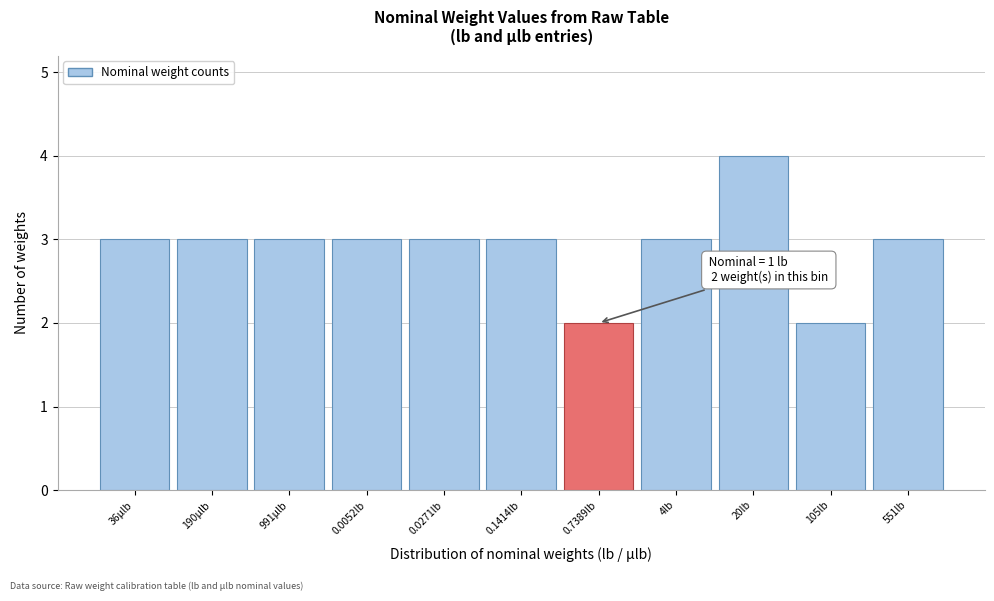

Reading right to left, list all the values displayed in this chart.

3	2	4	3	2	3	3	3	3	3	3